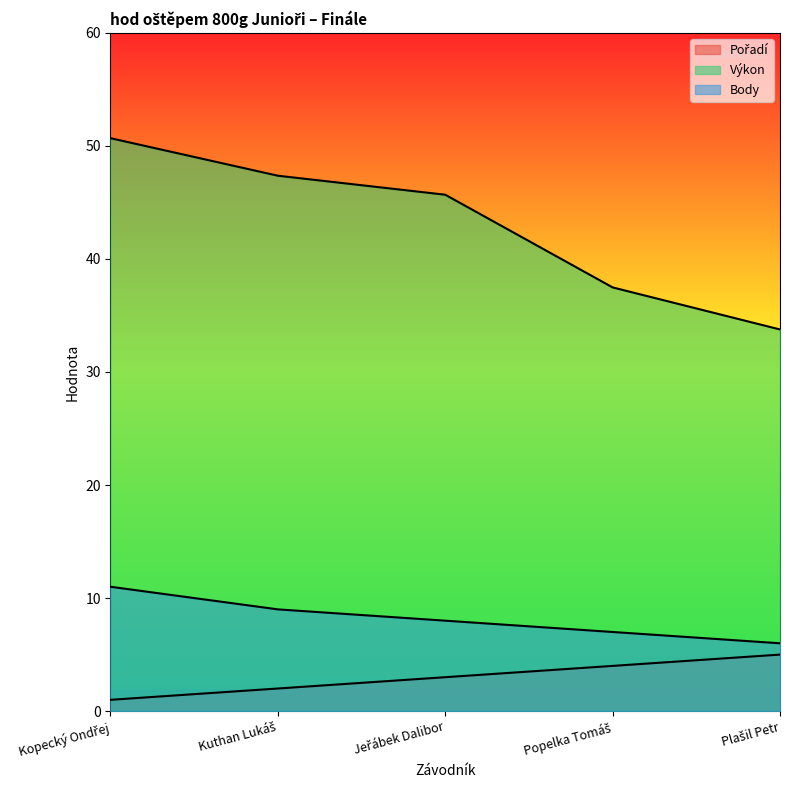

What is the sum of the Body values at Kopecký Ondřej and Jeřábek Dalibor?

19.0